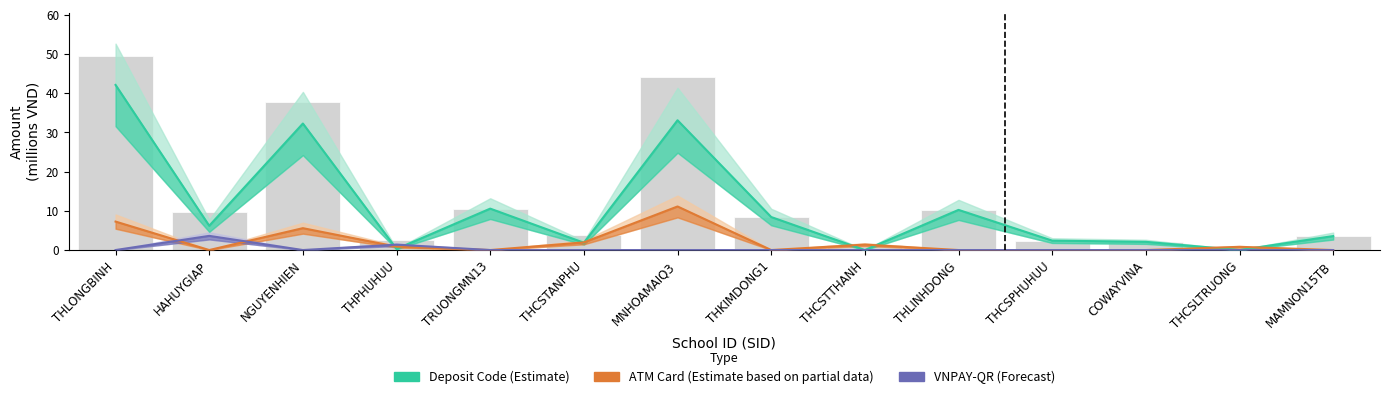

What is the average value of the Deposit Code (Estimate) series?

10.9